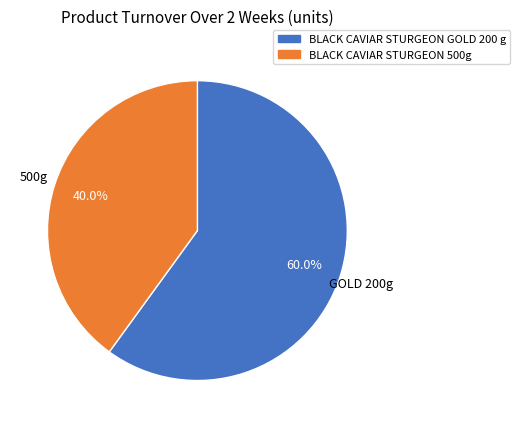

To the nearest percent, what portion does BLACK CAVIAR STURGEON GOLD 200 g represent?

60%